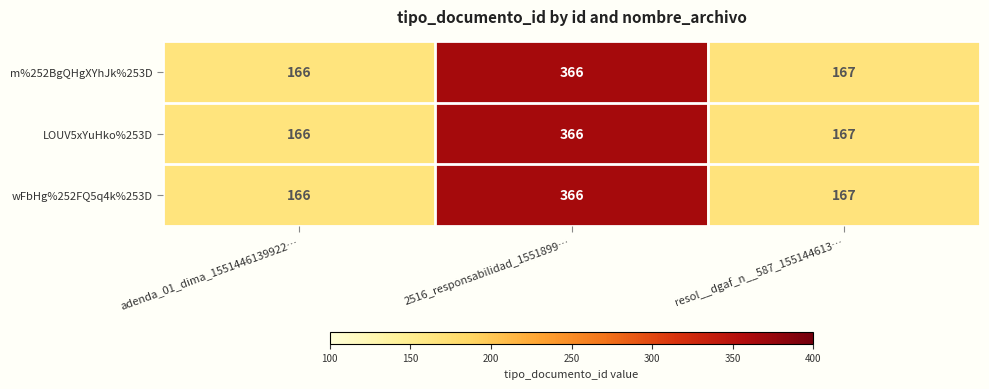

At which label does m%252BgQHgXYhJk%253D reach its minimum?

adenda_01_dima_1551446139922…